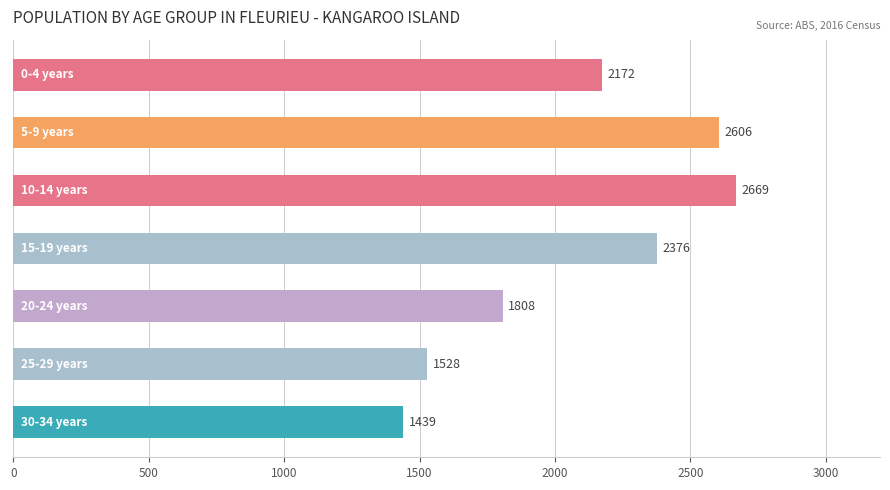

What is the sum of all values?

14598